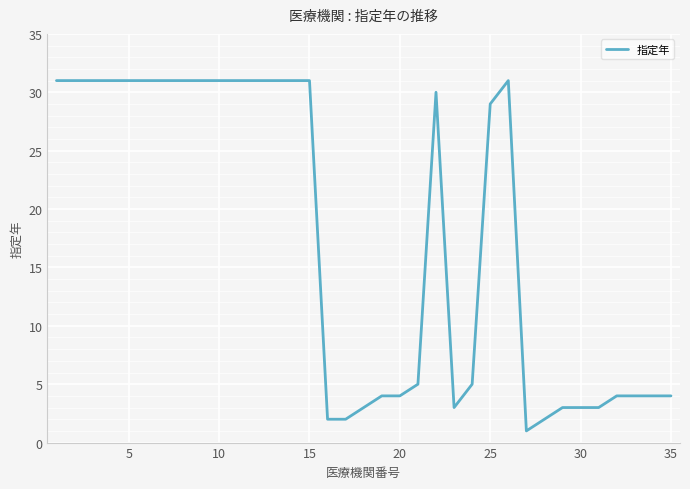

What is the greatest value displayed?

31